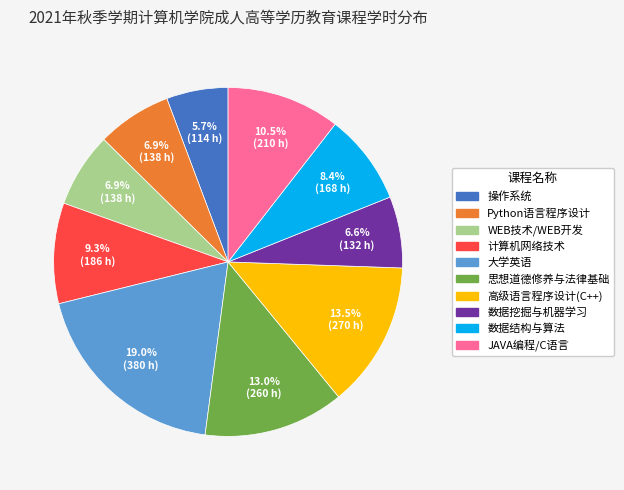

Is there any slice that represents more than half of the pie?

No